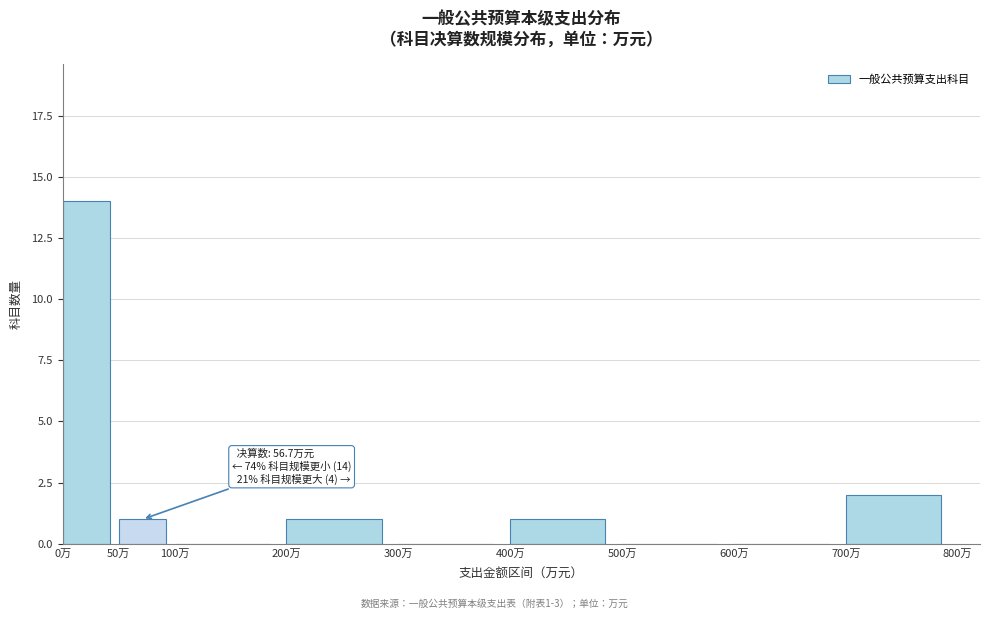

Which range on the x-axis has the tallest bar?

0 to 50